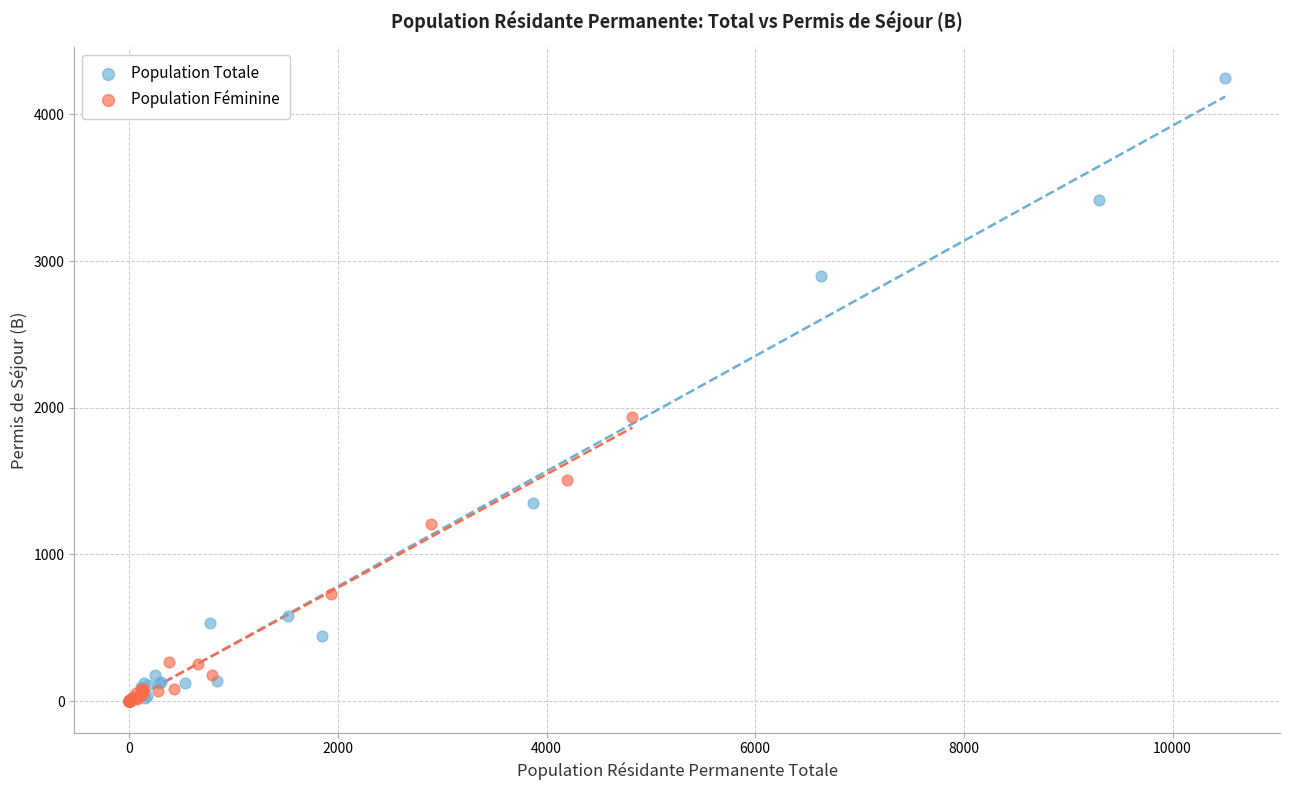

Which series has the largest Y range (max minus min)?

Population Totale